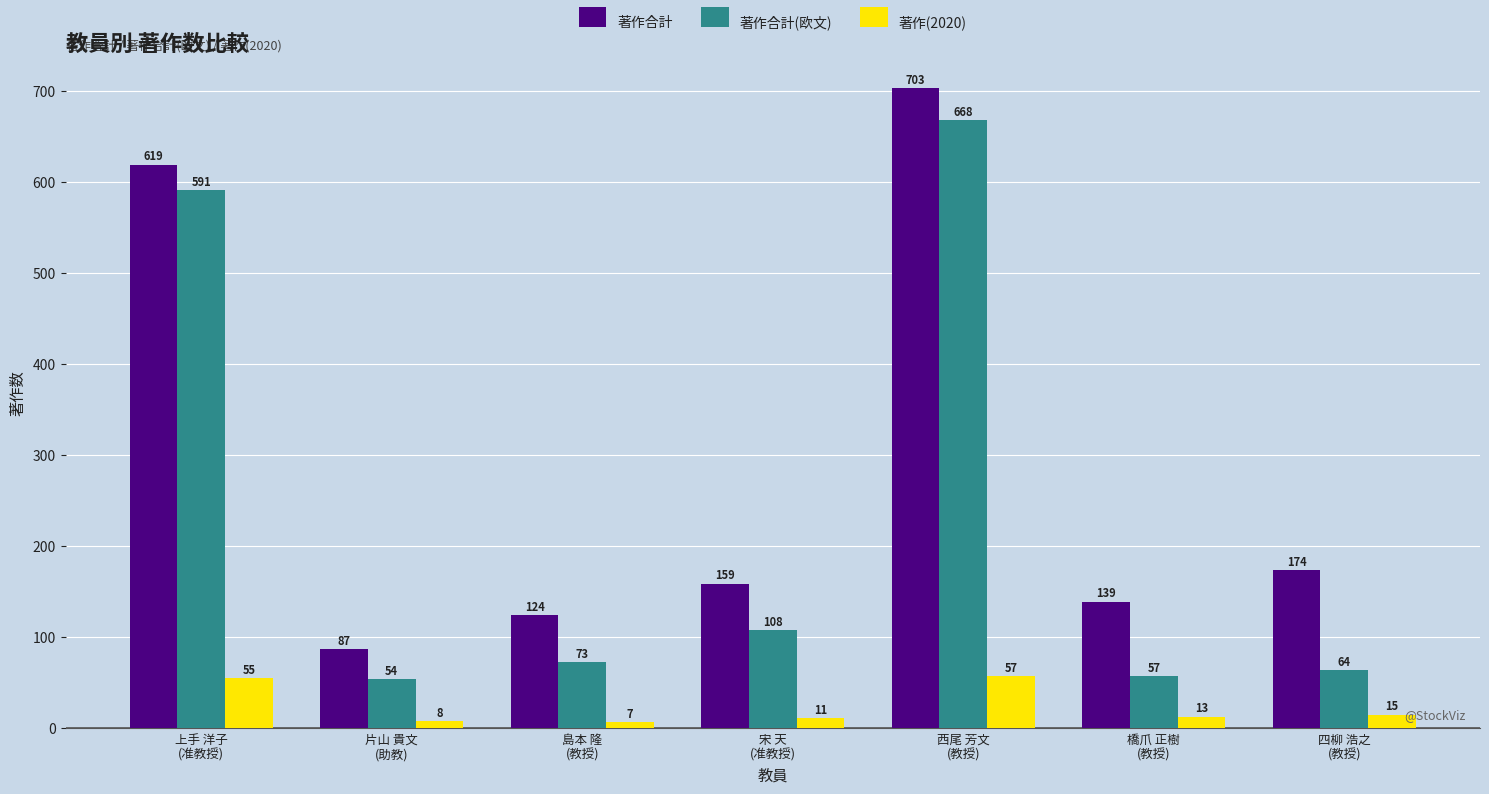

Rank the categories by 著作合計 value from highest to lowest.

西尾 芳文
(教授), 上手 洋子
(准教授), 四柳 浩之
(教授), 宋 天
(准教授), 橋爪 正樹
(教授), 島本 隆
(教授), 片山 貴文
(助教)